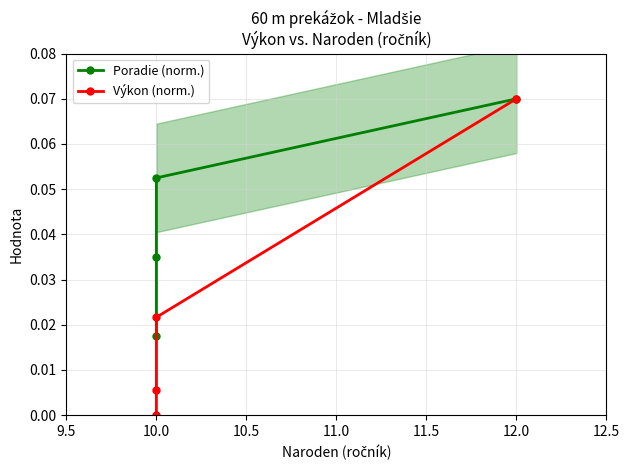

What is the highest value of the Poradie (norm.) series?

0.1